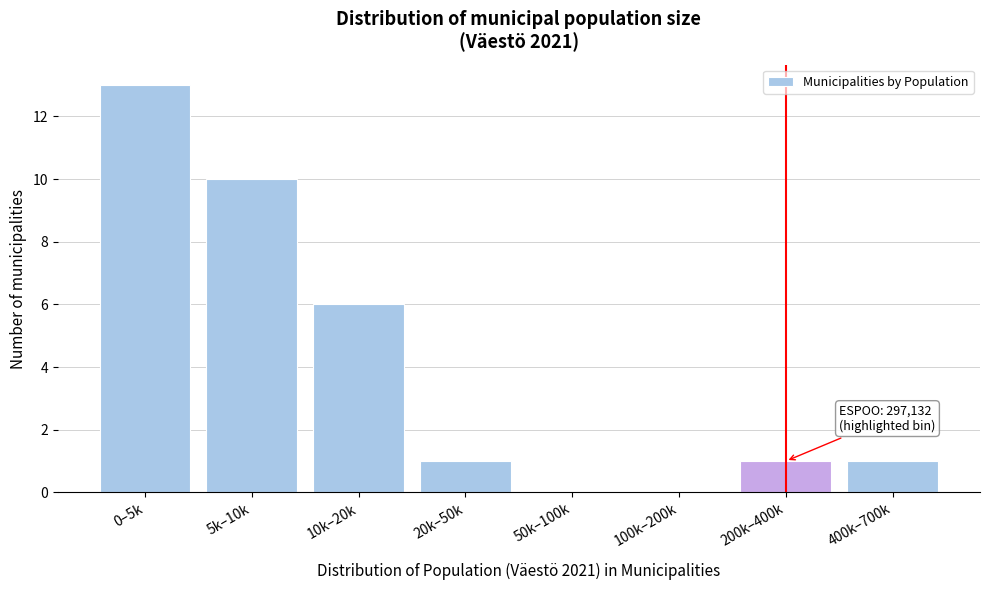

Reading right to left, extract all data points from this chart.

400k–700k=1	200k–400k=1	100k–200k=0	50k–100k=0	20k–50k=1	10k–20k=6	5k–10k=10	0–5k=13